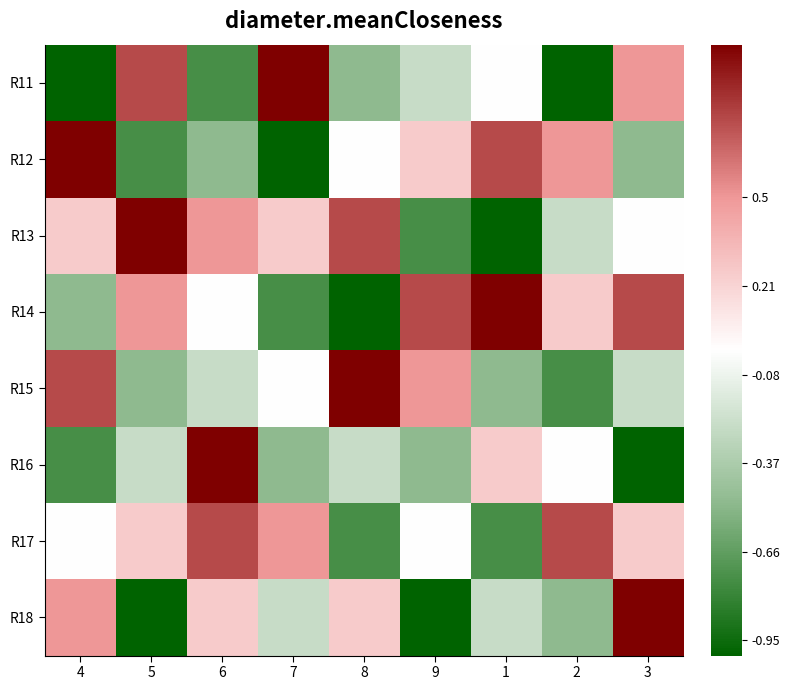

Reading left to right, what are all the values shown in this chart?

R11: 4=-1.0	5=0.8	6=-0.8	7=1.0	8=-0.5	9=-0.2	1=0.0	2=-1.0	3=0.5
R12: 4=1.0	5=-0.8	6=-0.5	7=-1.0	8=0.0	9=0.2	1=0.8	2=0.5	3=-0.5
R13: 4=0.2	5=1.0	6=0.5	7=0.2	8=0.8	9=-0.8	1=-1.0	2=-0.2	3=0.0
R14: 4=-0.5	5=0.5	6=0.0	7=-0.8	8=-1.0	9=0.8	1=1.0	2=0.2	3=0.8
R15: 4=0.8	5=-0.5	6=-0.2	7=0.0	8=1.0	9=0.5	1=-0.5	2=-0.8	3=-0.2
R16: 4=-0.8	5=-0.2	6=1.0	7=-0.5	8=-0.2	9=-0.5	1=0.2	2=0.0	3=-1.0
R17: 4=0.0	5=0.2	6=0.8	7=0.5	8=-0.8	9=0.0	1=-0.8	2=0.8	3=0.2
R18: 4=0.5	5=-1.0	6=0.2	7=-0.2	8=0.2	9=-1.0	1=-0.2	2=-0.5	3=1.0